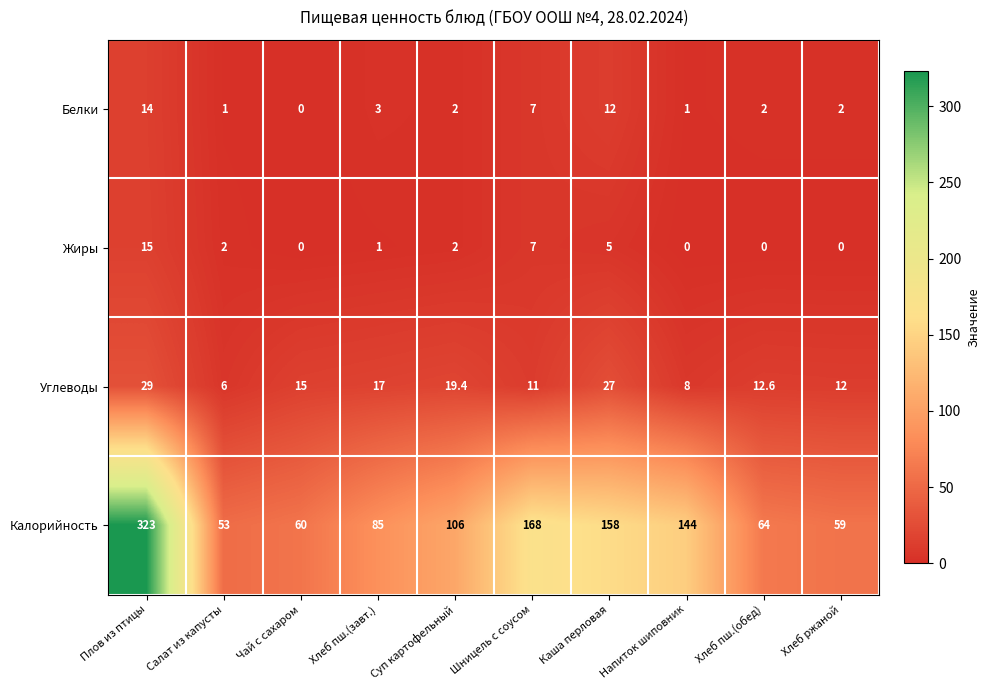

At which category does the chart reach its peak across all series?

Плов из птицы